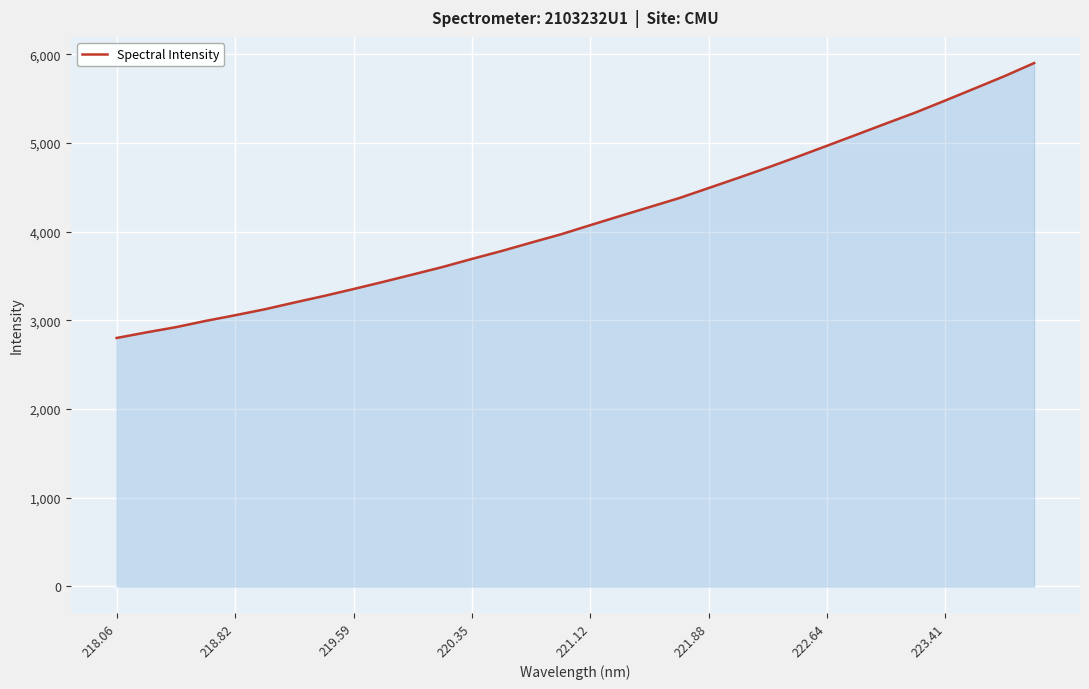

What is the difference between the maximum and minimum values?

3100.1